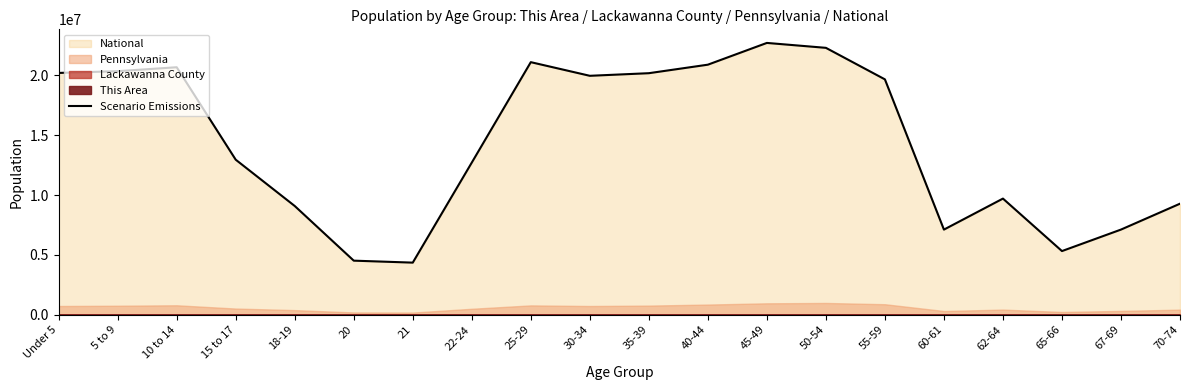

Reading left to right, what are all the values shown in this chart?

20201362	20348657	20677194	12954254	9086089	4519129	4354294	12712576	21101849	19962099	20179642	20890964	22708591	22298125	19664805	7113727	9704197	5319902	7115361	9278166